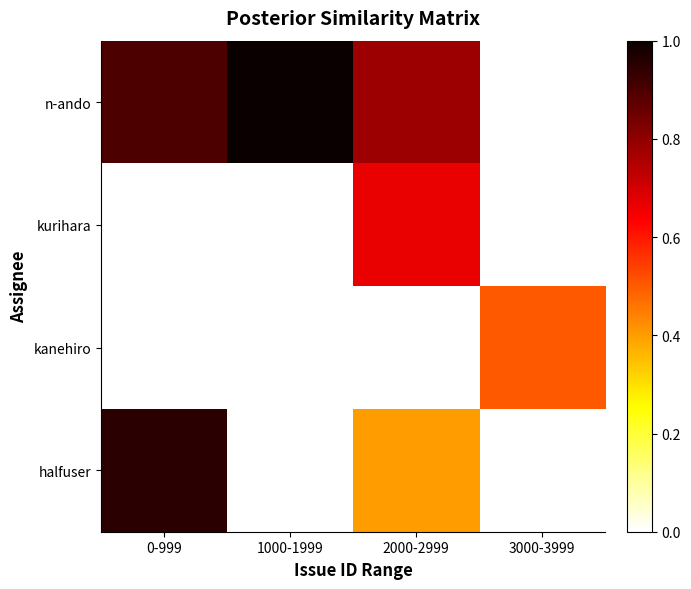

Reading left to right, extract all data points from this chart.

n-ando: 0-999=0.9	1000-1999=1.0	2000-2999=0.8	3000-3999=0.0
kurihara: 0-999=0.0	1000-1999=0.0	2000-2999=0.7	3000-3999=0.0
kanehiro: 0-999=0.0	1000-1999=0.0	2000-2999=0.0	3000-3999=0.5
halfuser: 0-999=0.9	1000-1999=0.0	2000-2999=0.4	3000-3999=0.0